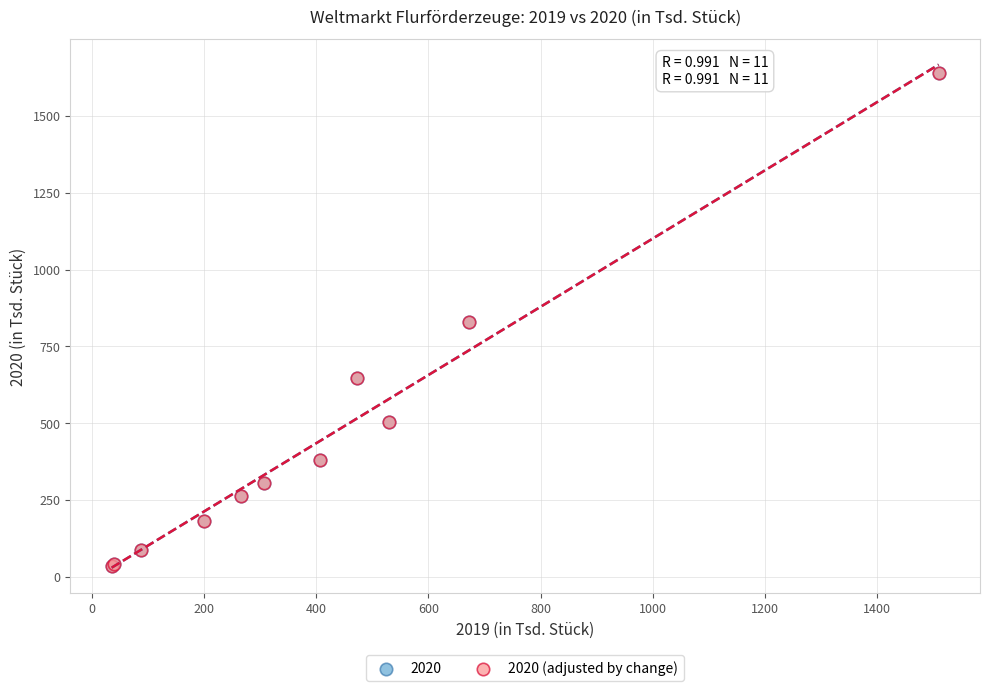

What are all the series names shown in the legend?

2020, 2020 (adjusted by change)